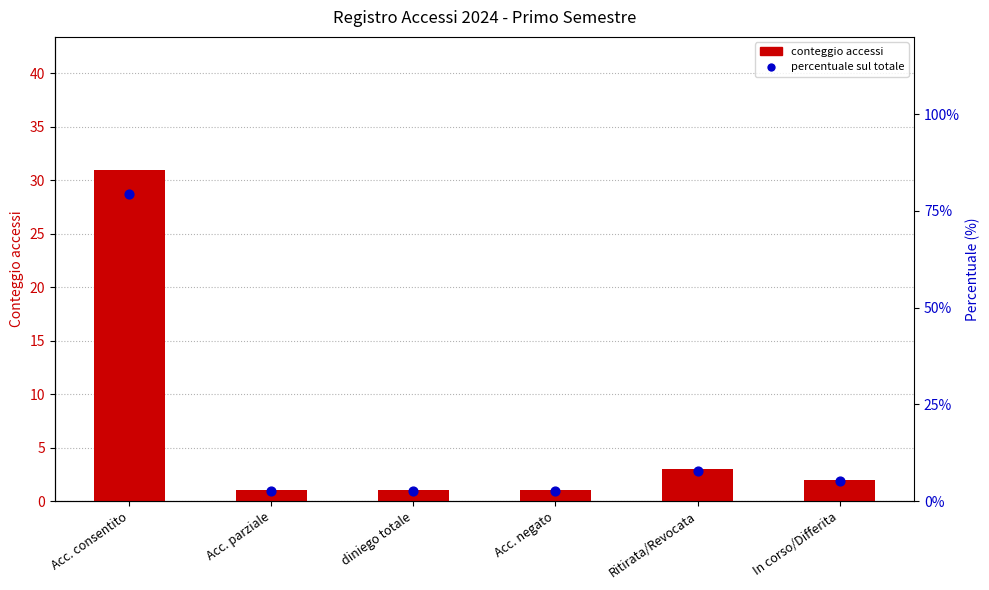

Which series contains the lowest Y value?

count (accessi)